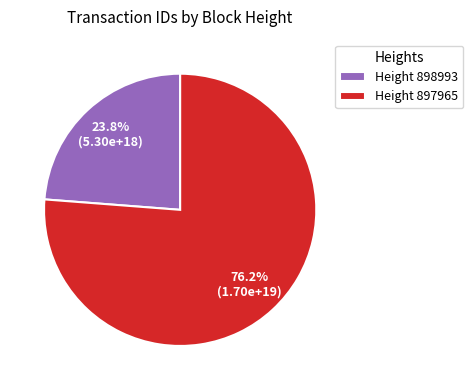

Which slice is the smallest?

Height 898993